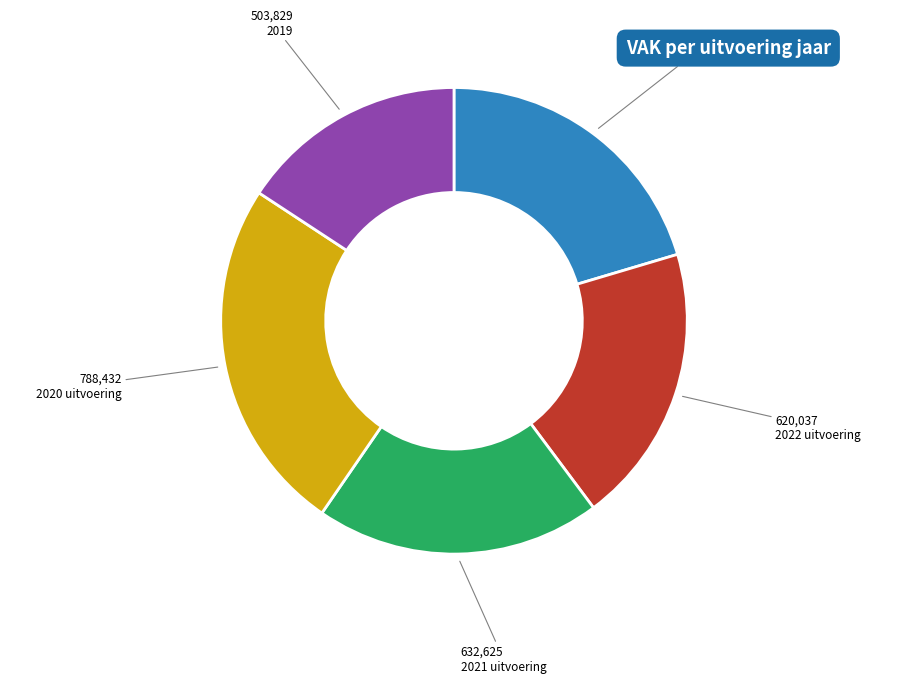

Which slice is the smallest?

2019